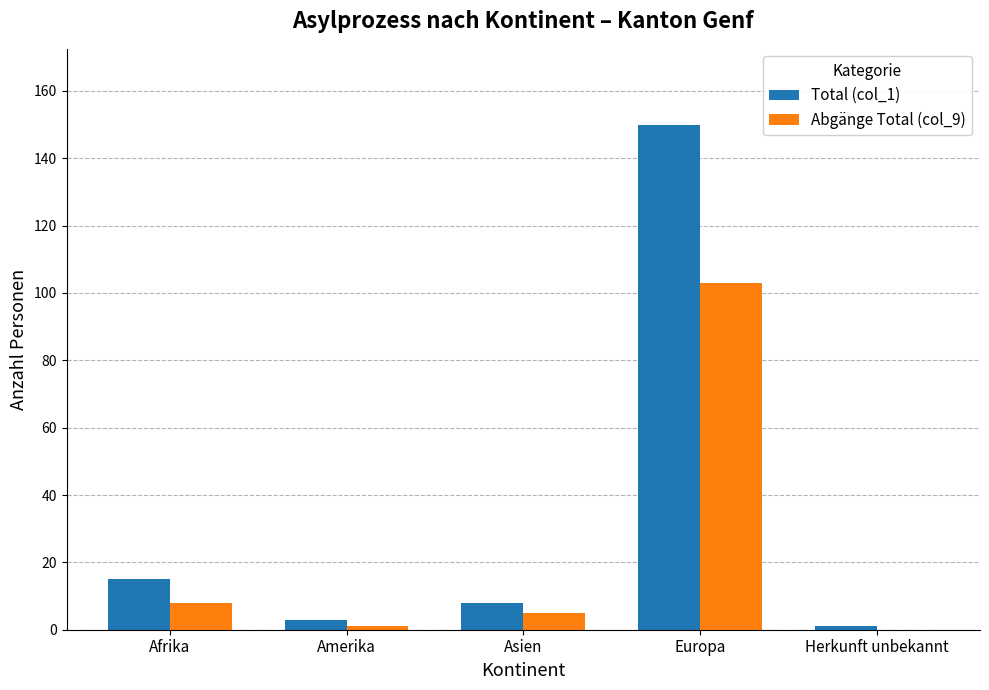

True or false: Abgänge Total (col_9) has a value of 70 at Europa.

False